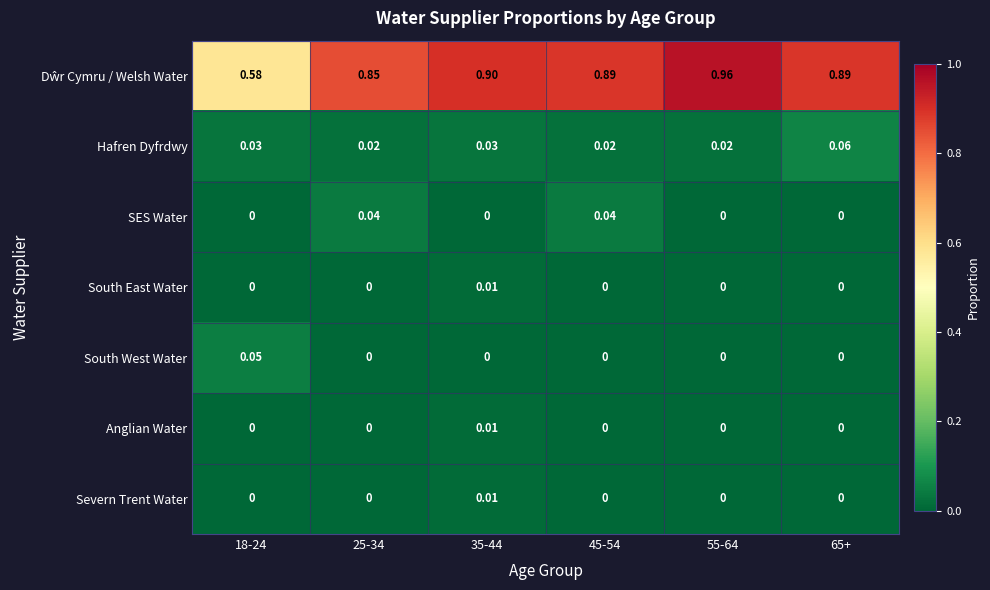

Is the value of Severn Trent Water at 55-64 greater than the value of Hafren Dyfrdwy at 65+?

No